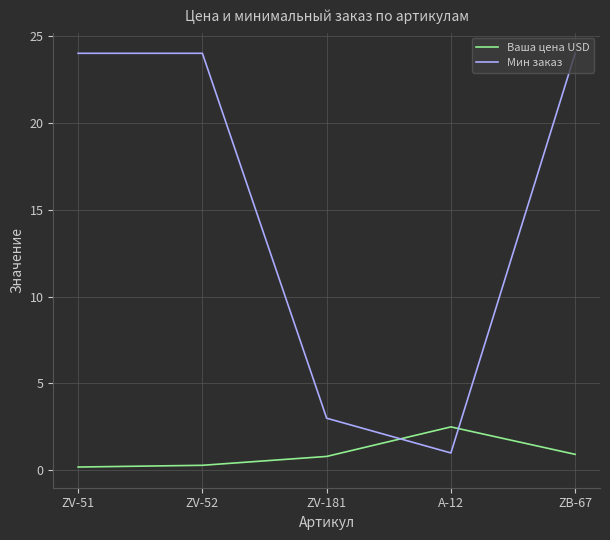

How many interior local peaks does the Ваша цена USD series have?

1